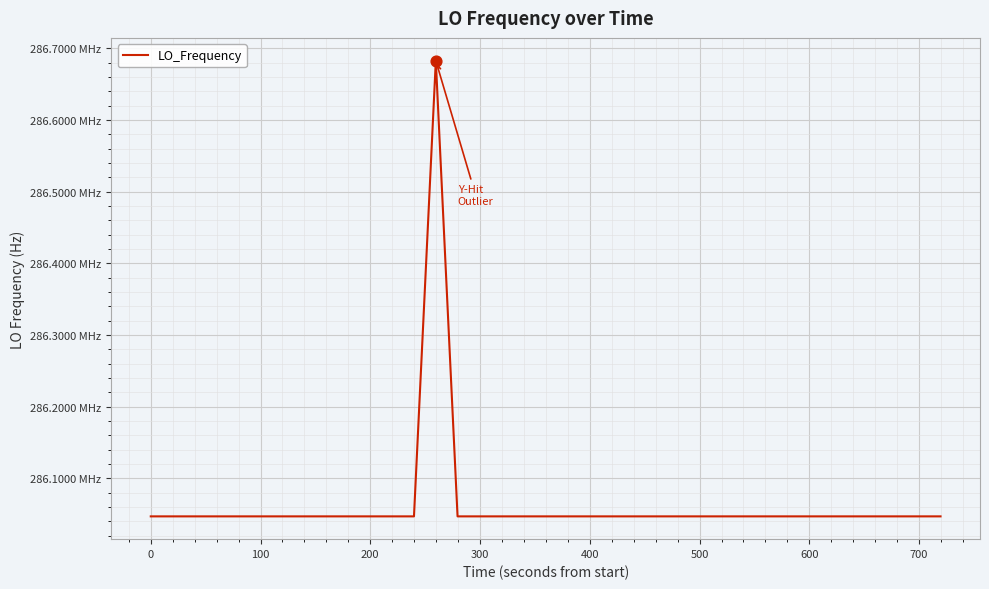

Does the chart have visible grid lines?

Yes